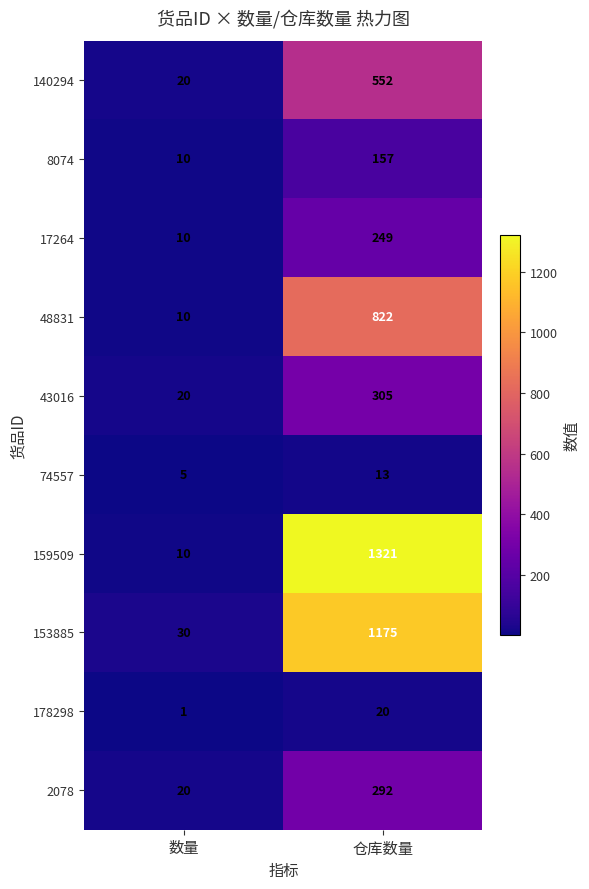

Is it true that 43016 equals 305 at 仓库数量?

True